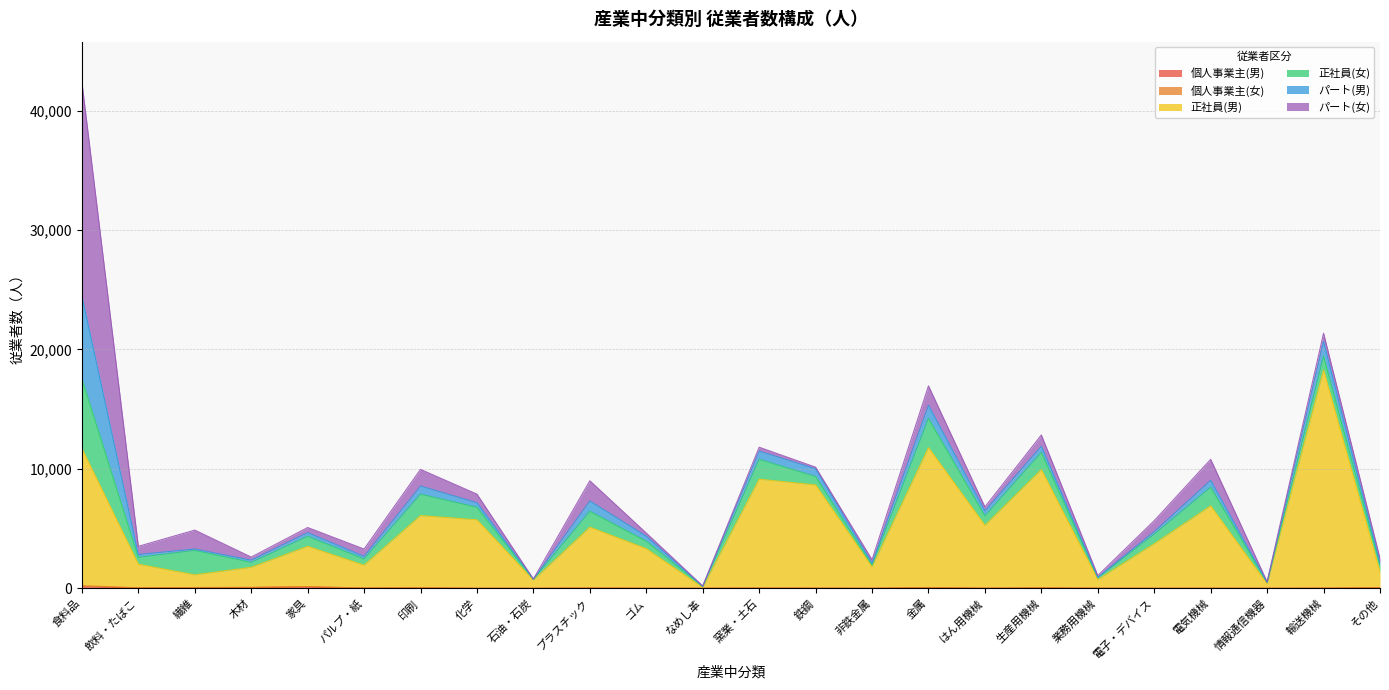

What is the difference between the maximum and second lowest values in the 個人事業主(男) series?

135